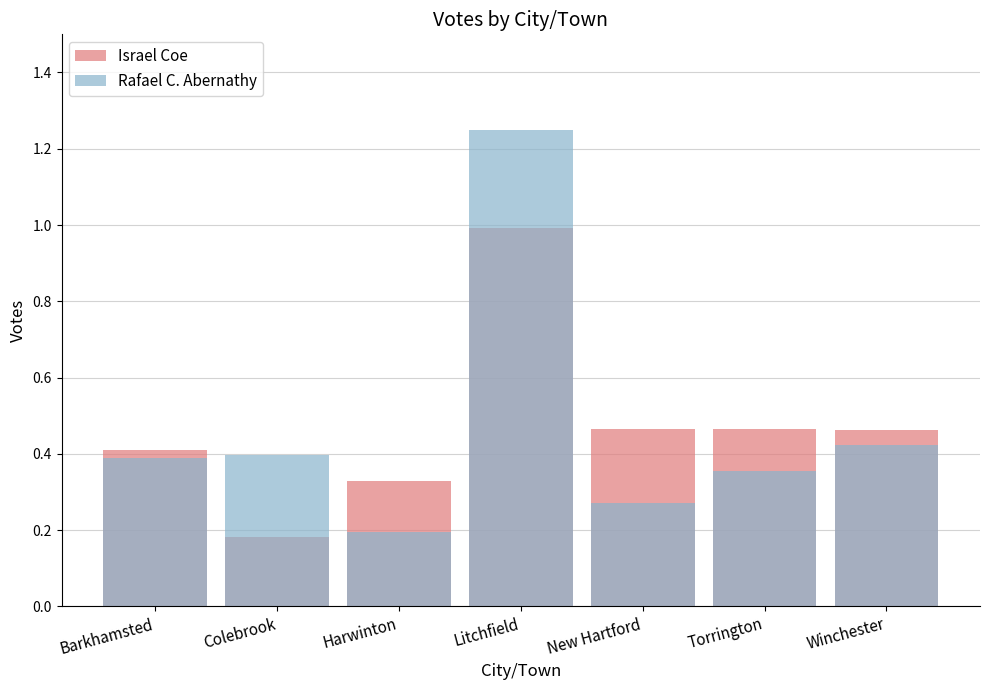

List the labels in order of Israel Coe value, largest first.

Litchfield, New Hartford, Torrington, Winchester, Barkhamsted, Harwinton, Colebrook